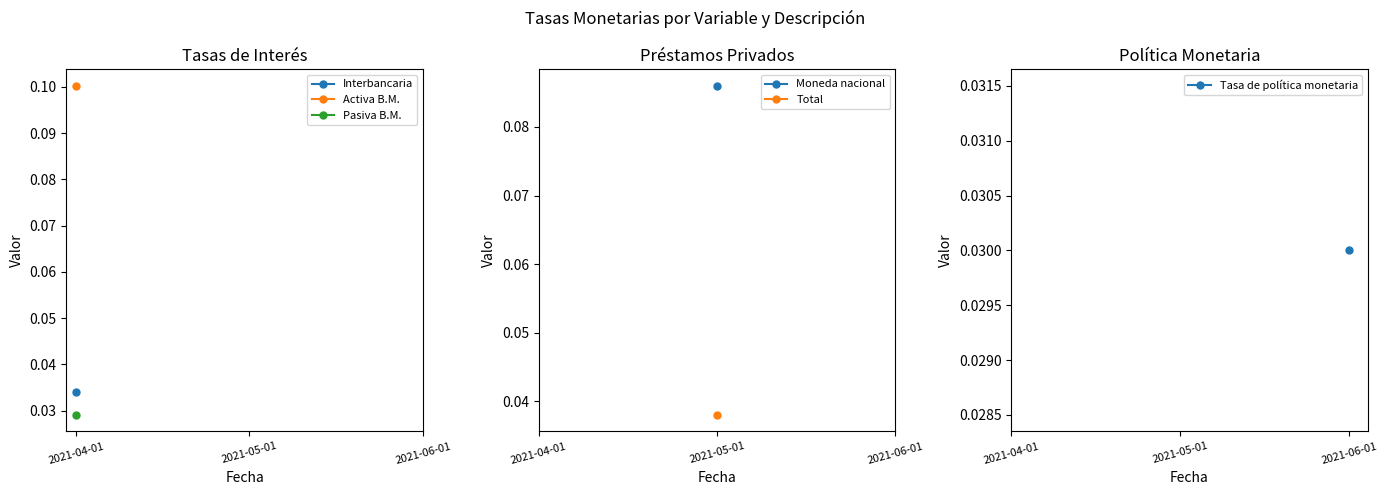

What position from the right is 2021-04-01?

3